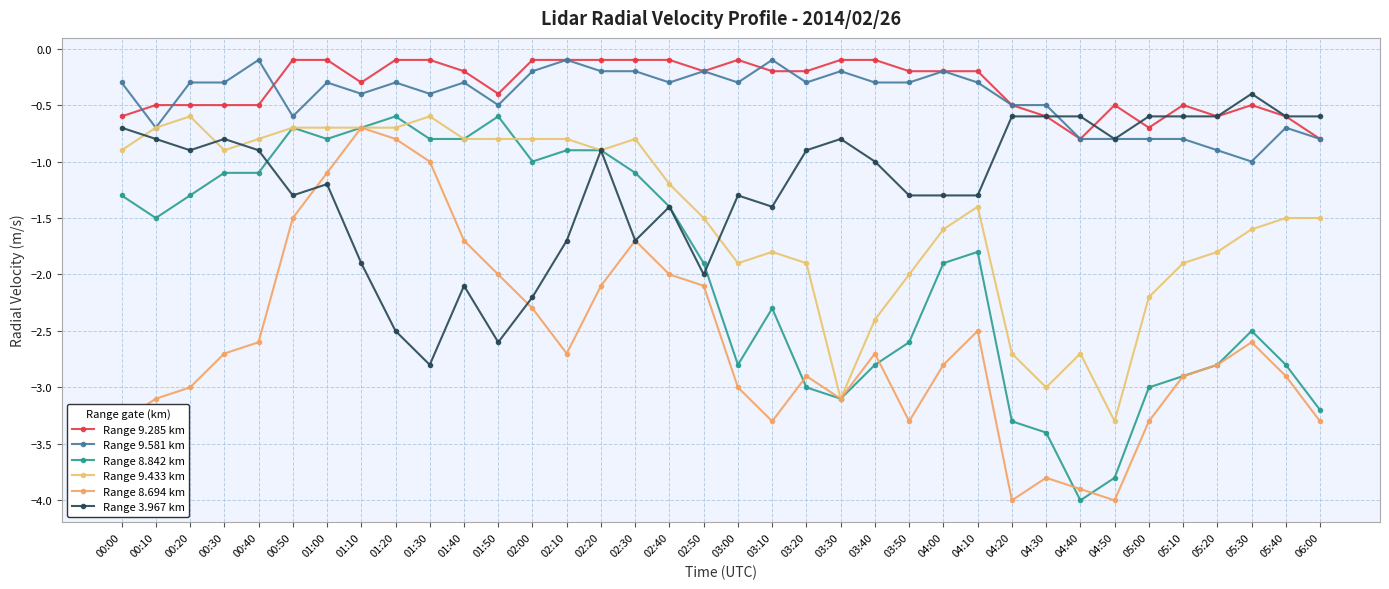

Where is the first local minimum for Range 9.433 km?

00:30